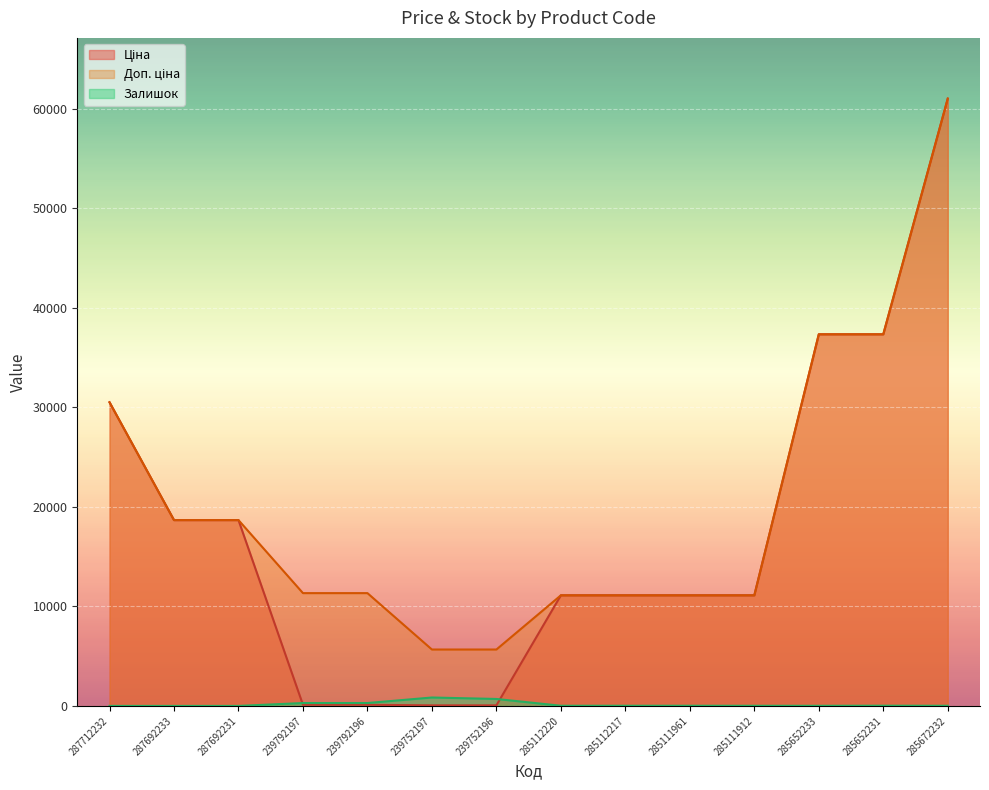

Reading right to left, what are all the values shown in this chart?

Ціна: 61024.7	37343.0	37343.0	11113.6	11113.6	11113.6	11113.6	56.7	56.7	113.3	113.3	18671.5	18671.5	30512.3
Доп. ціна: 61024.7	37343.0	37343.0	11113.6	11113.6	11113.6	11113.6	5667.0	5667.0	11334.0	11334.0	18671.5	18671.5	30512.3
Залишок: 15.0	22.0	12.0	14.0	17.0	17.0	17.0	698.0	845.0	290.0	289.0	0.0	0.0	0.0